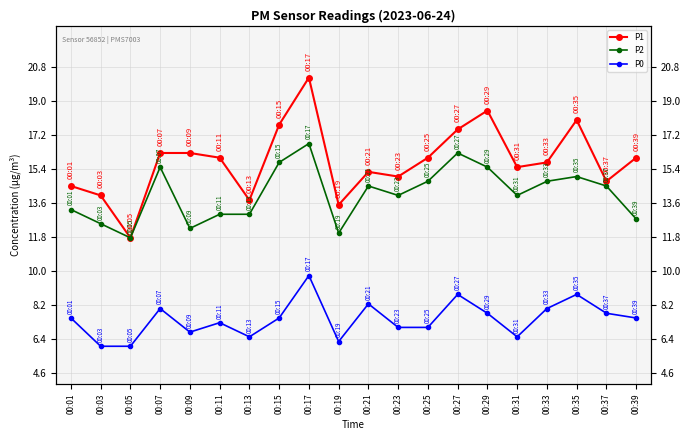

What is the sum of the P1 values at 00:39 and 00:17?

36.2